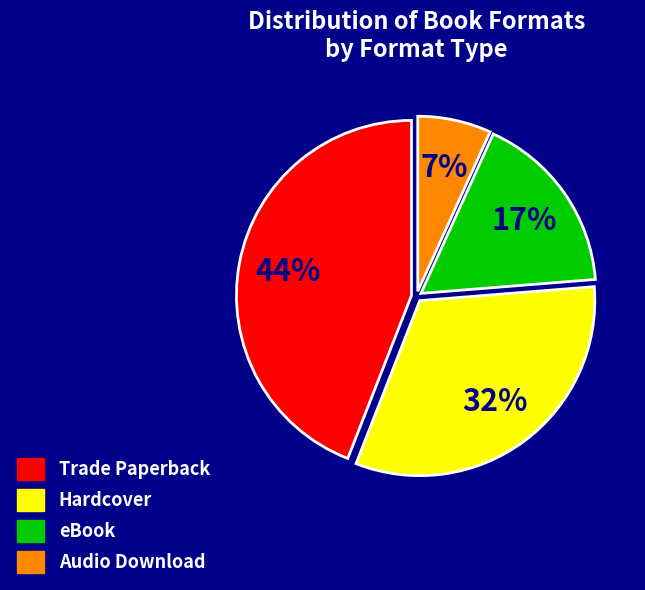

Which slice is the smallest?

Audio Download